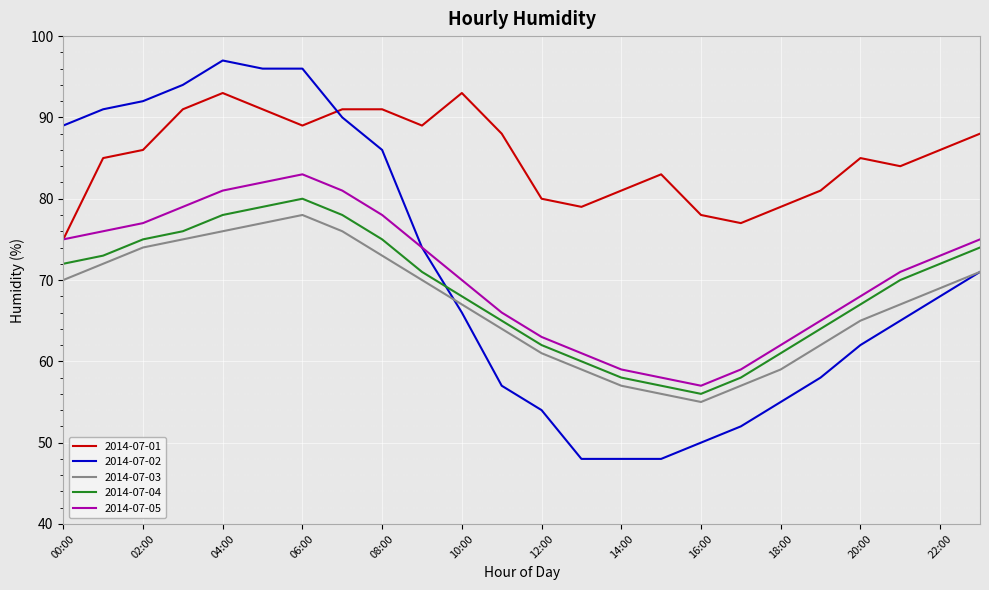

True or false: 2014-07-01 and 2014-07-04 cross at least once.

False